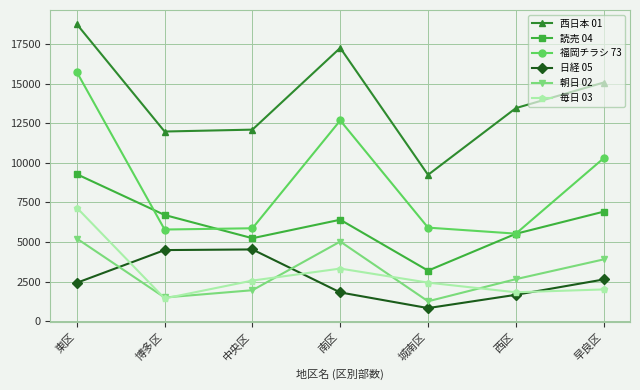

The value of 朝日 02 at 東区 is 9294. True or false?

False